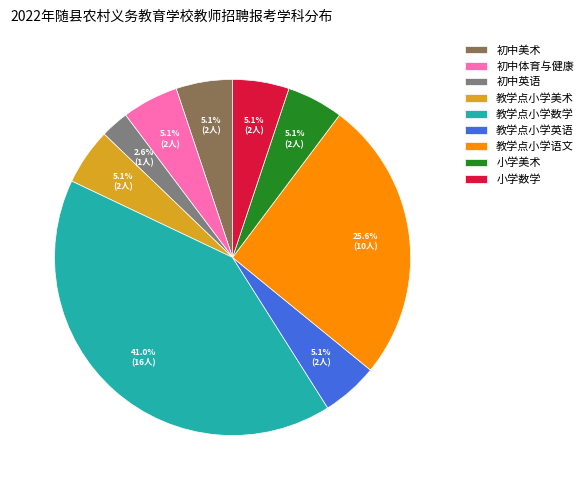

Which slice is the largest?

教学点小学数学